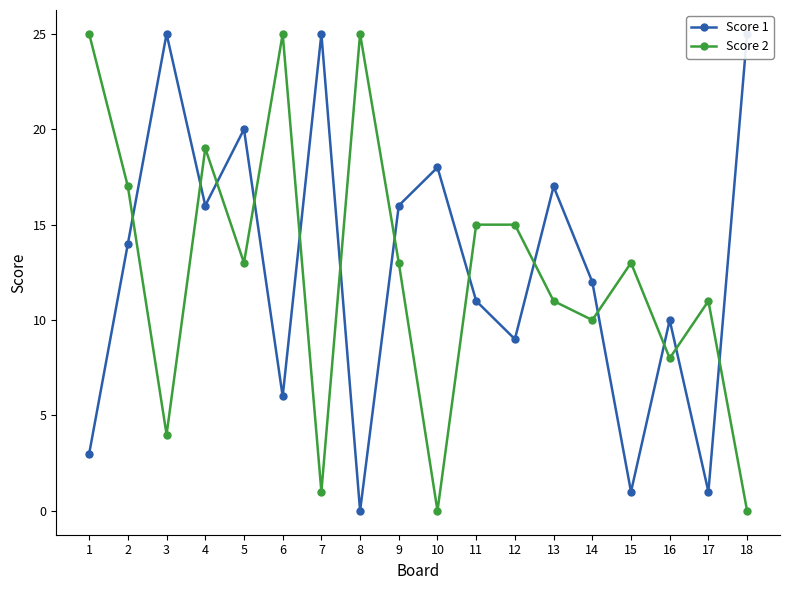

At which category does the chart reach its minimum across all series?

8